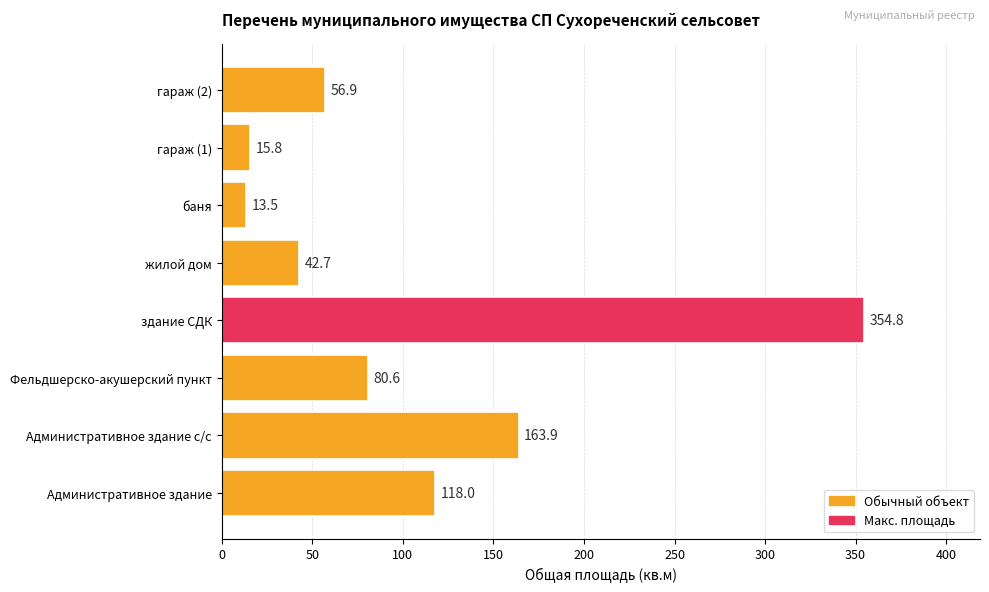

The value at Фельдшерско-акушерский пункт is 80.6. True or false?

True